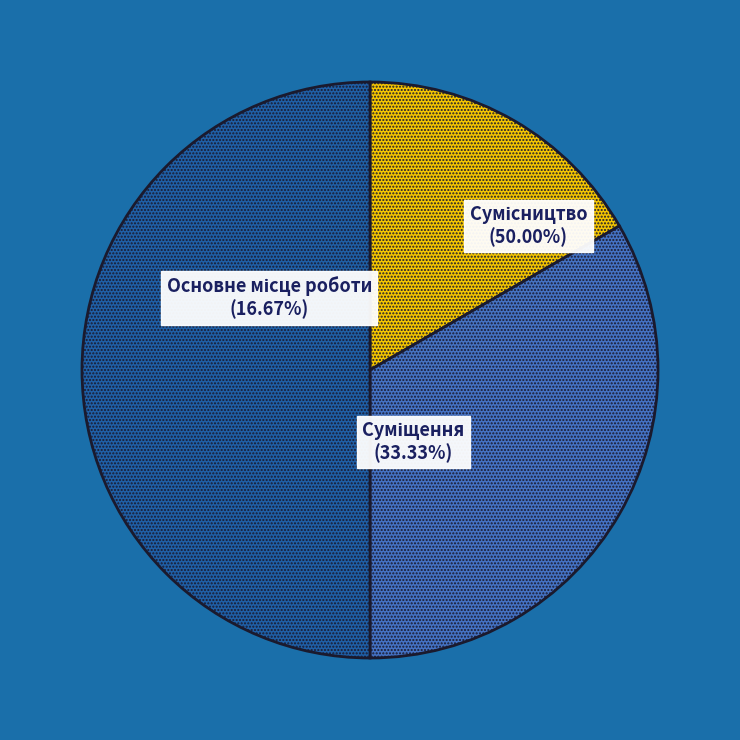

To the nearest percent, what is the difference between the largest and smallest slice percentages?

33%